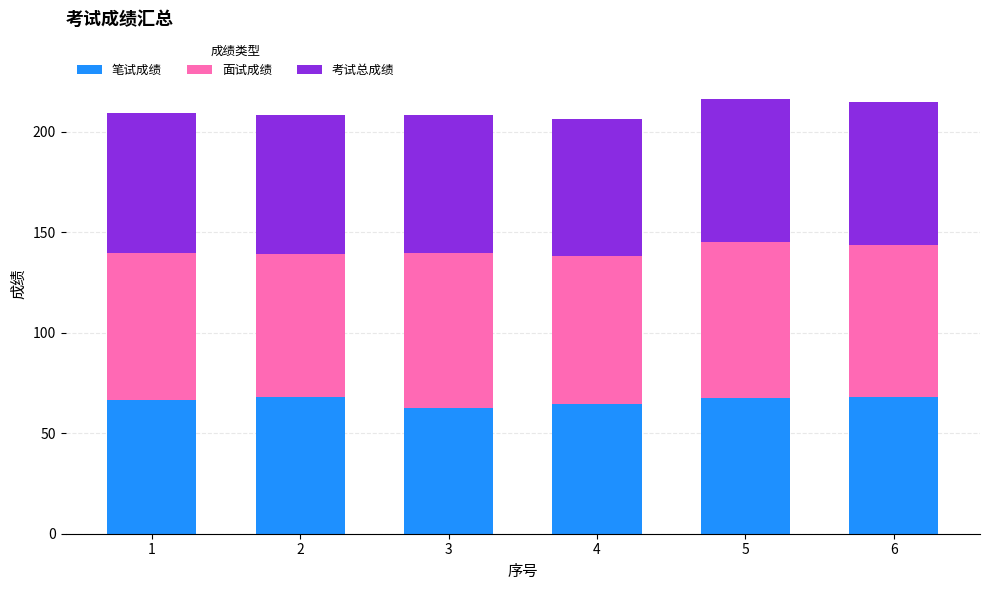

What is the sum of all 笔试成绩 values?

398.0